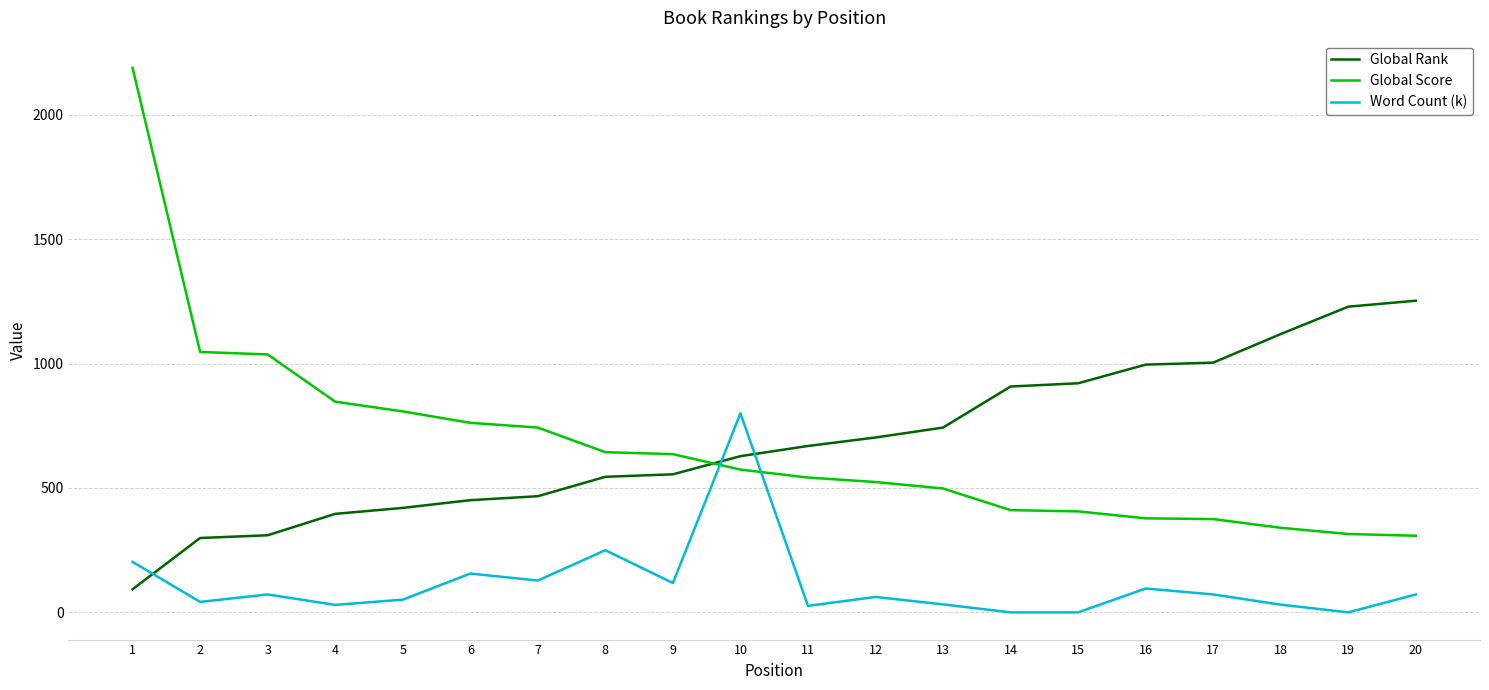

The Word Count (k) series shows 26 at 11. True or false?

True